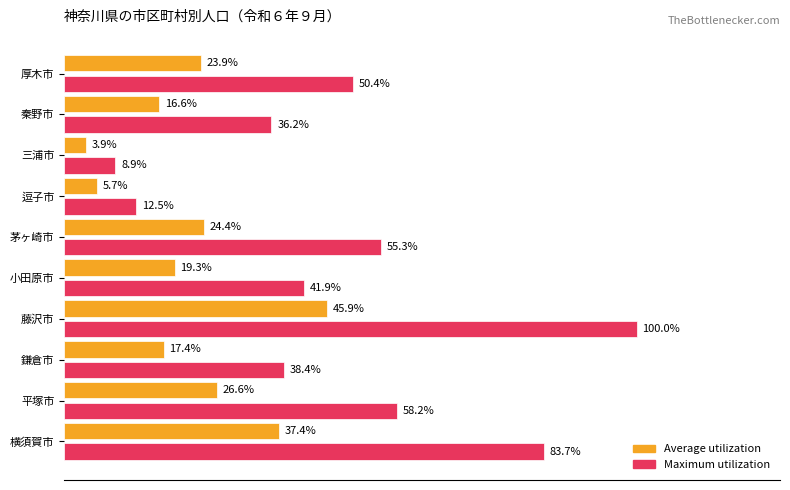

What are all the series names shown in the legend?

Average utilization, Maximum utilization